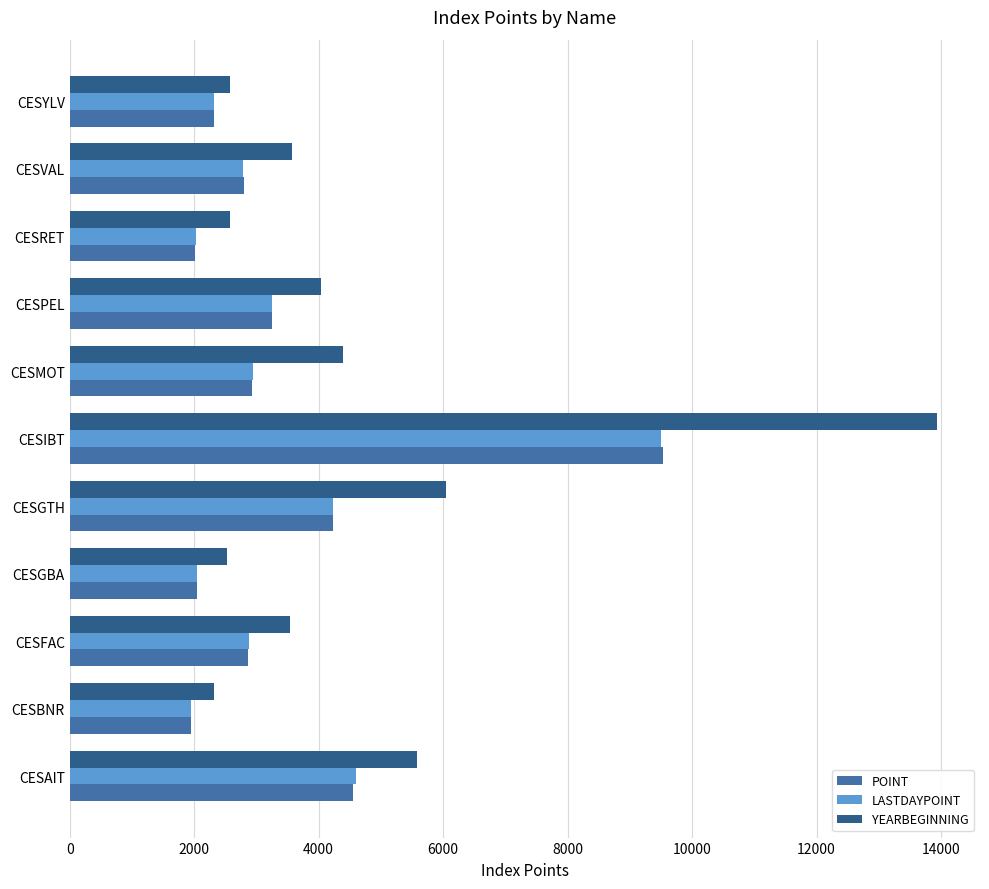

What is the total value across all series at CESRET?

6621.9